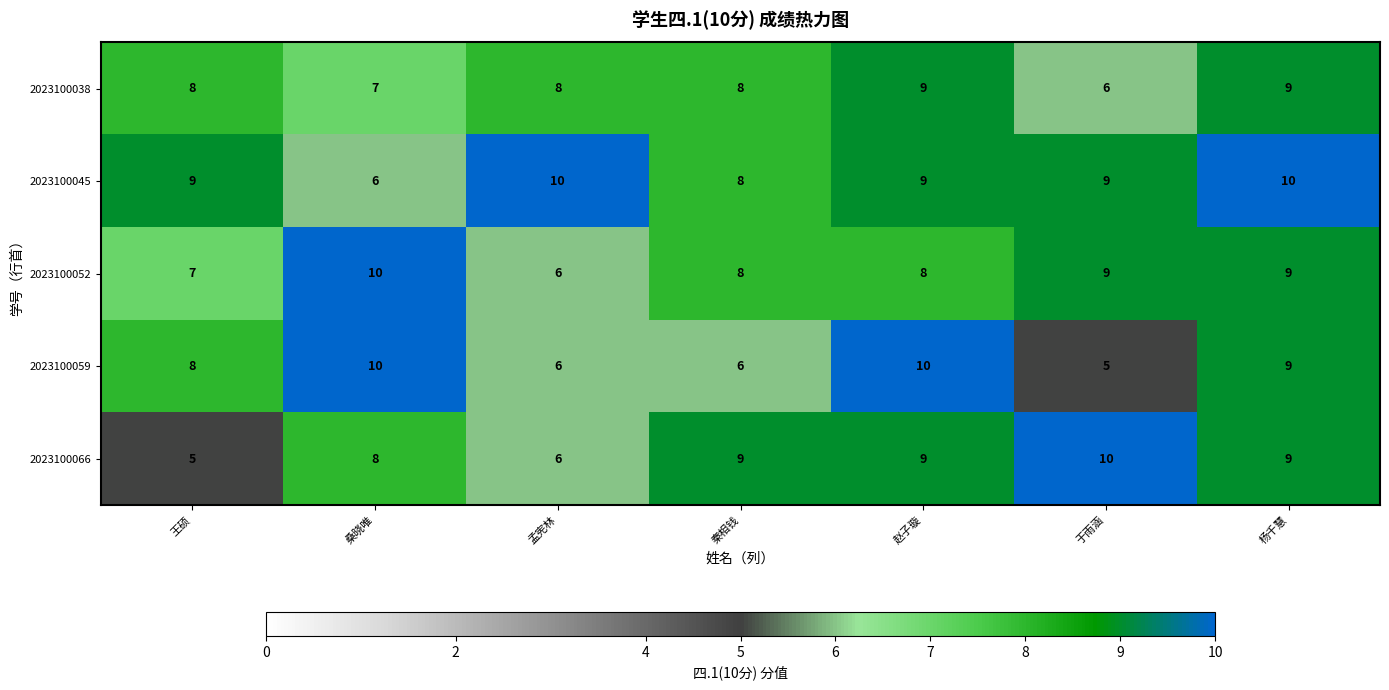

What is the greatest value displayed?

10